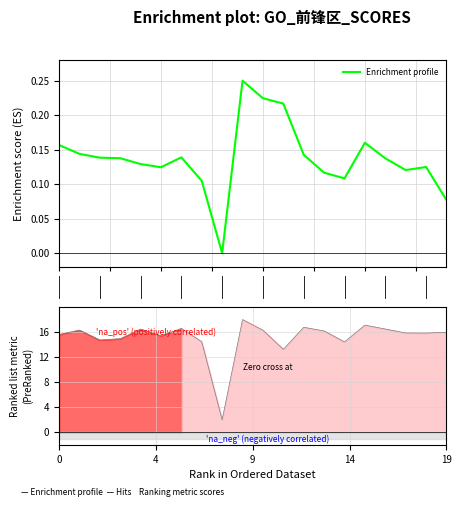

In Ranking metric scores, how many points are higher than both neighbors (excluding endpoints)?

6